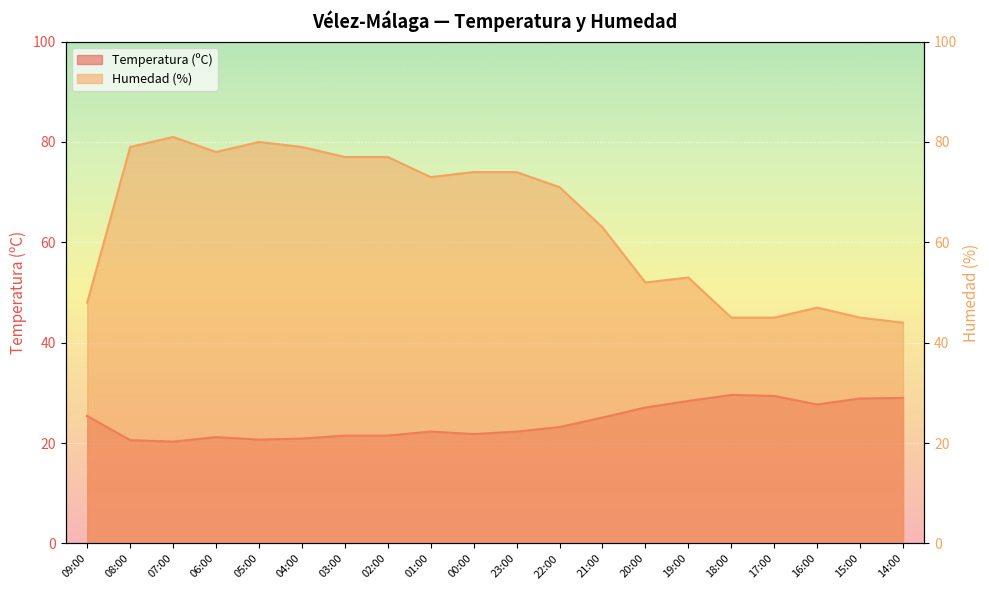

Reading right to left, transcribe all the data shown in this chart.

Temperatura (ºC): 14:00=29.0	15:00=28.9	16:00=27.7	17:00=29.4	18:00=29.6	19:00=28.4	20:00=27.1	21:00=25.1	22:00=23.2	23:00=22.3	00:00=21.8	01:00=22.3	02:00=21.5	03:00=21.5	04:00=20.9	05:00=20.7	06:00=21.2	07:00=20.3	08:00=20.6	09:00=25.4
Humedad (%): 14:00=44.0	15:00=45.0	16:00=47.0	17:00=45.0	18:00=45.0	19:00=53.0	20:00=52.0	21:00=63.0	22:00=71.0	23:00=74.0	00:00=74.0	01:00=73.0	02:00=77.0	03:00=77.0	04:00=79.0	05:00=80.0	06:00=78.0	07:00=81.0	08:00=79.0	09:00=48.0